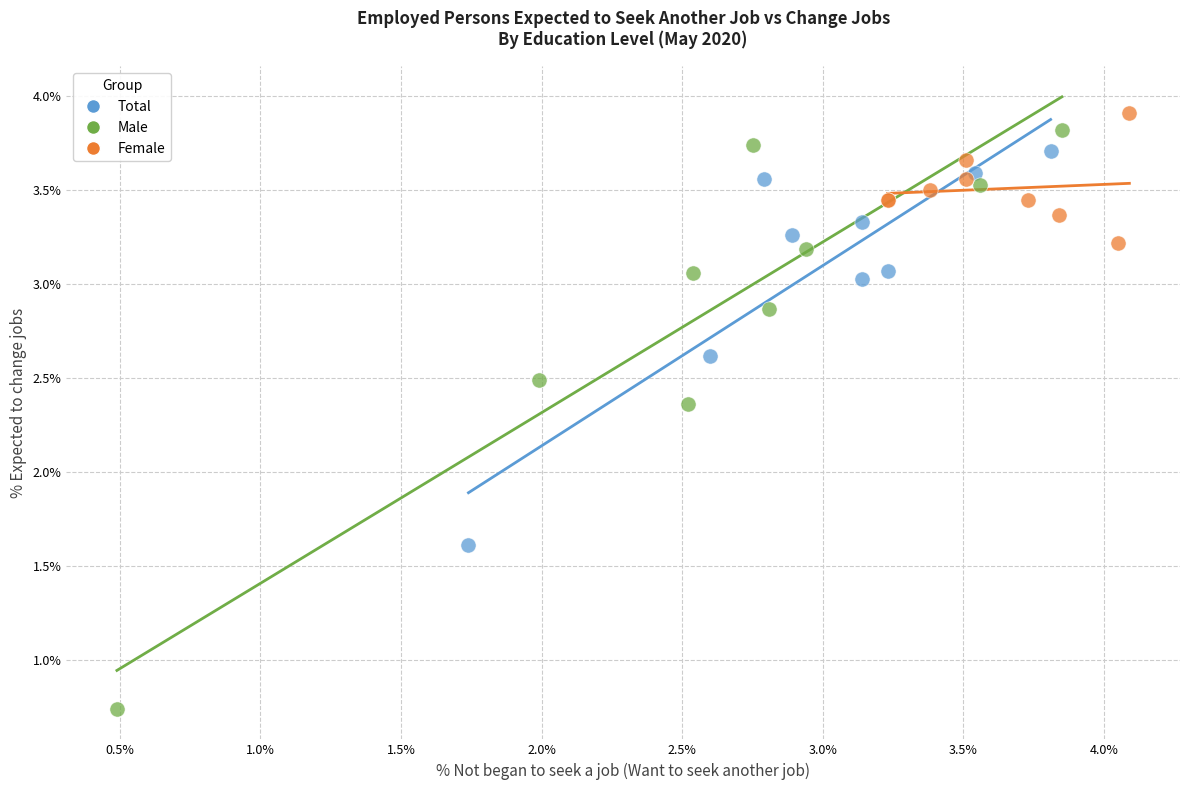

What are all the series names shown in the legend?

Total, Male, Female